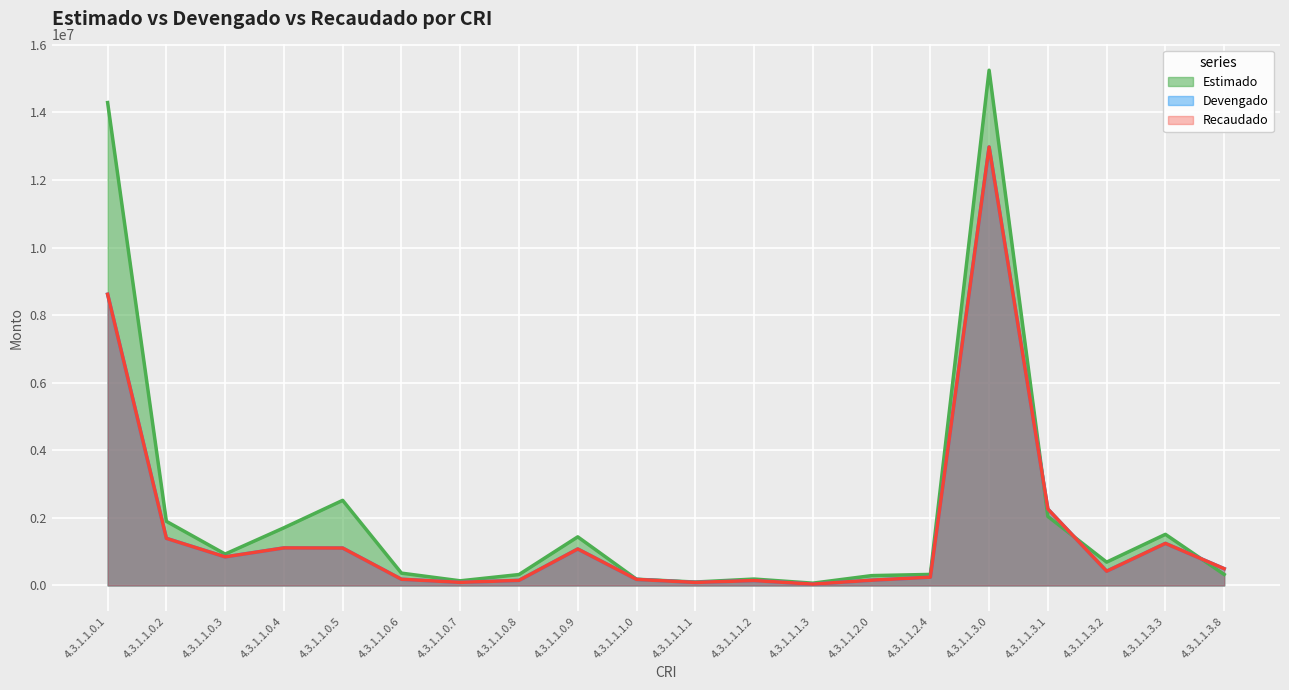

After their last crossing, which series has the higher values: Devengado or Estimado?

Devengado